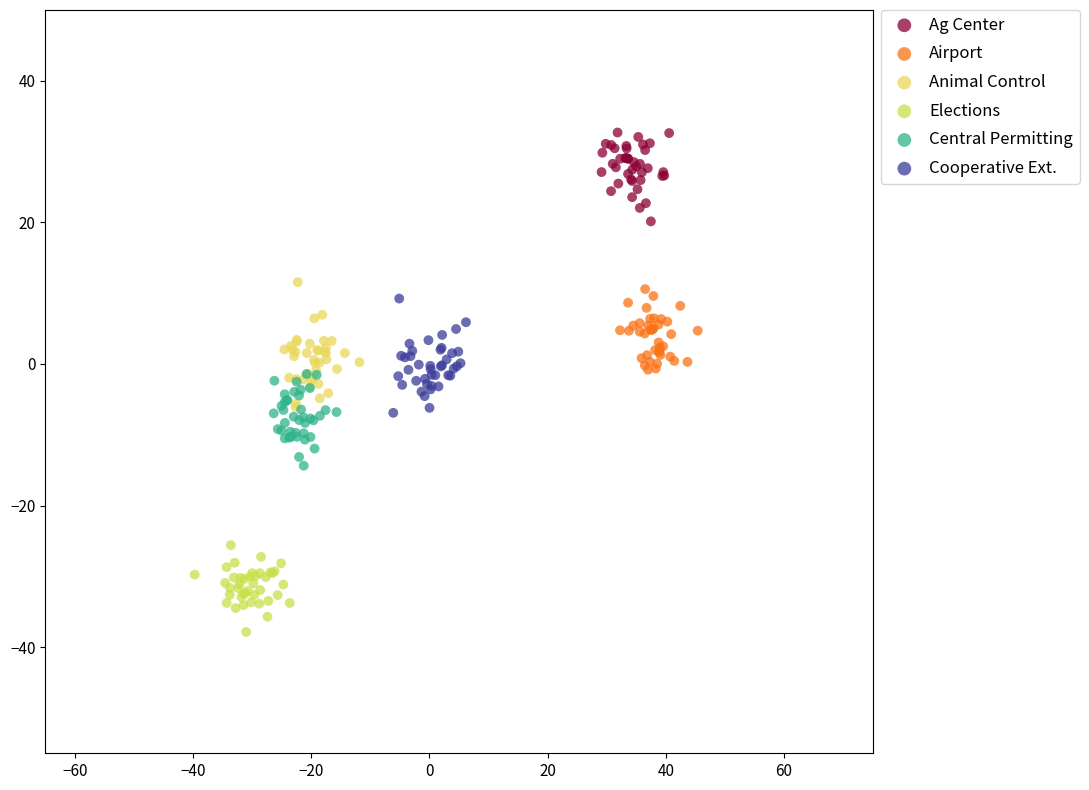

What are all the series names shown in the legend?

Ag Center, Airport, Animal Control, Elections, Central Permitting, Cooperative Ext.